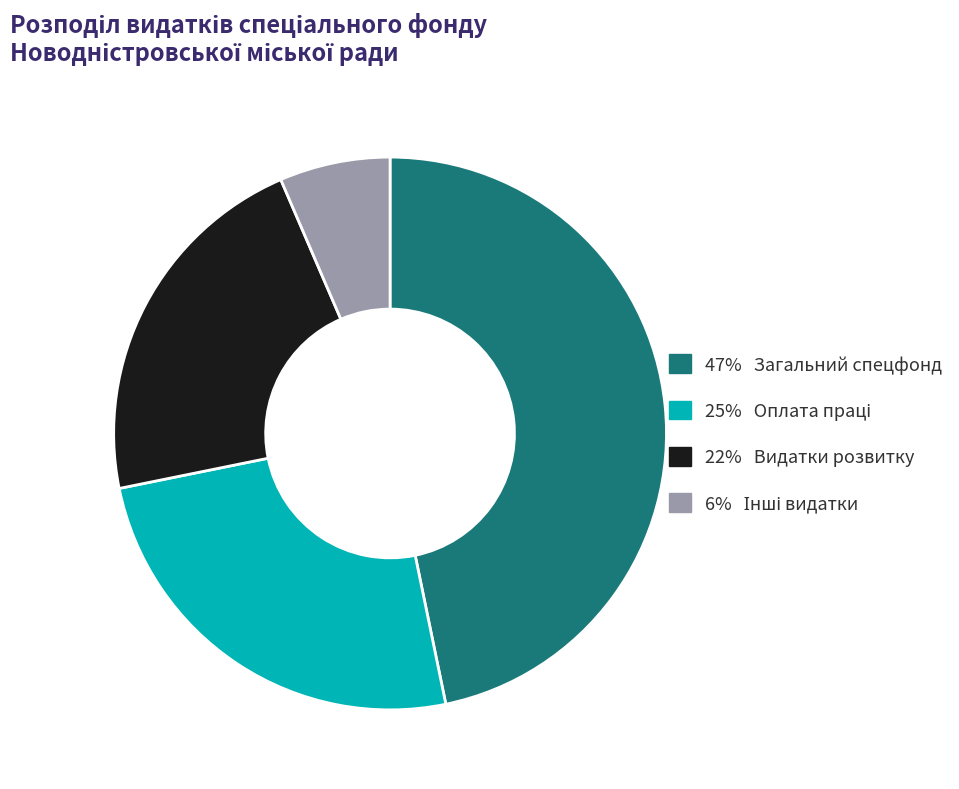

Is there a majority slice in this chart?

No